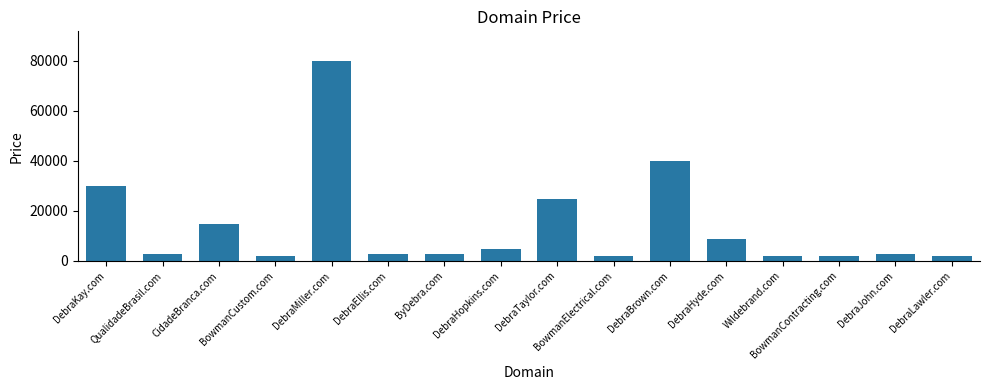

What is the change in value from BowmanCustom.com to DebraHopkins.com?

+3000